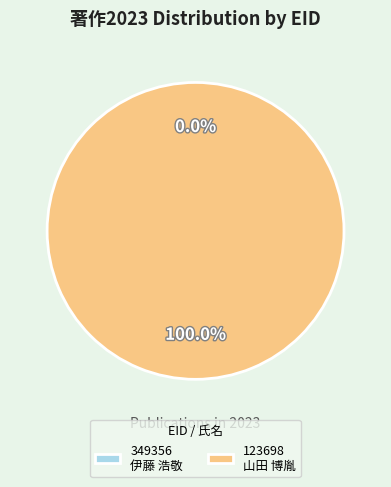

To the nearest percent, what percentage of the pie is 123698
山田 博胤?

100%